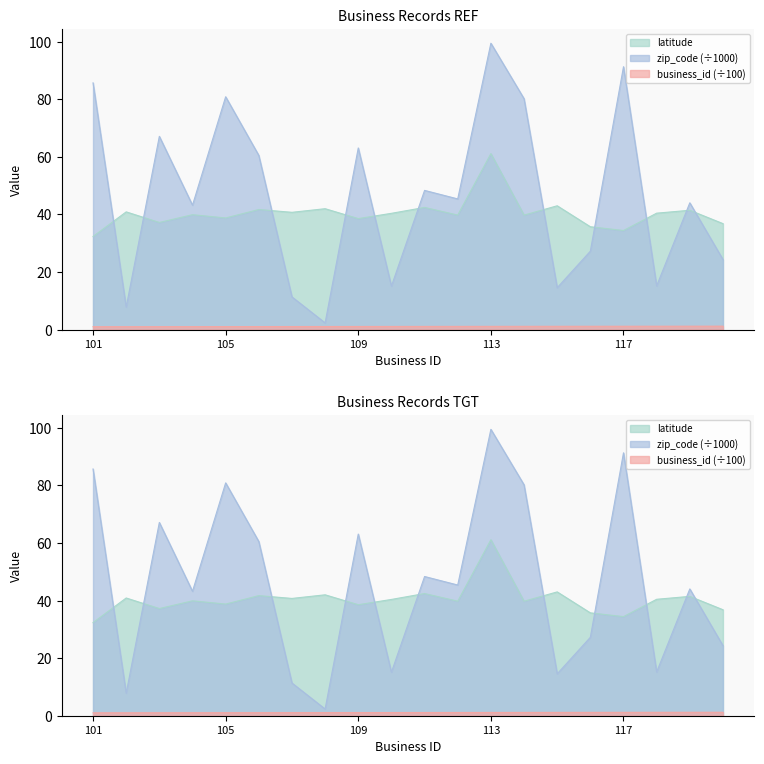

At which category does the chart reach its peak across all series?

113